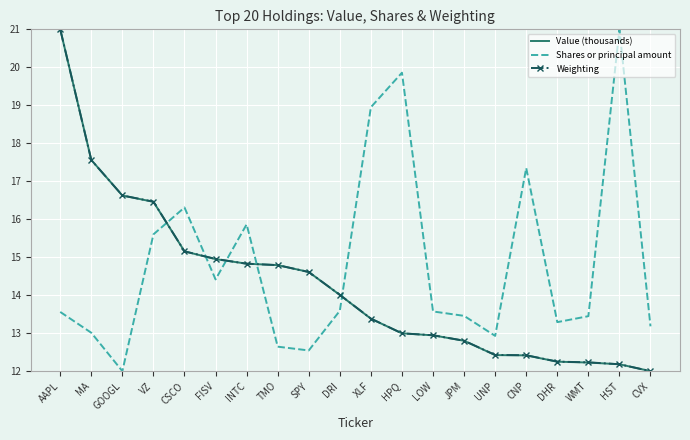

At how many categories does at least one series exceed 20?

2